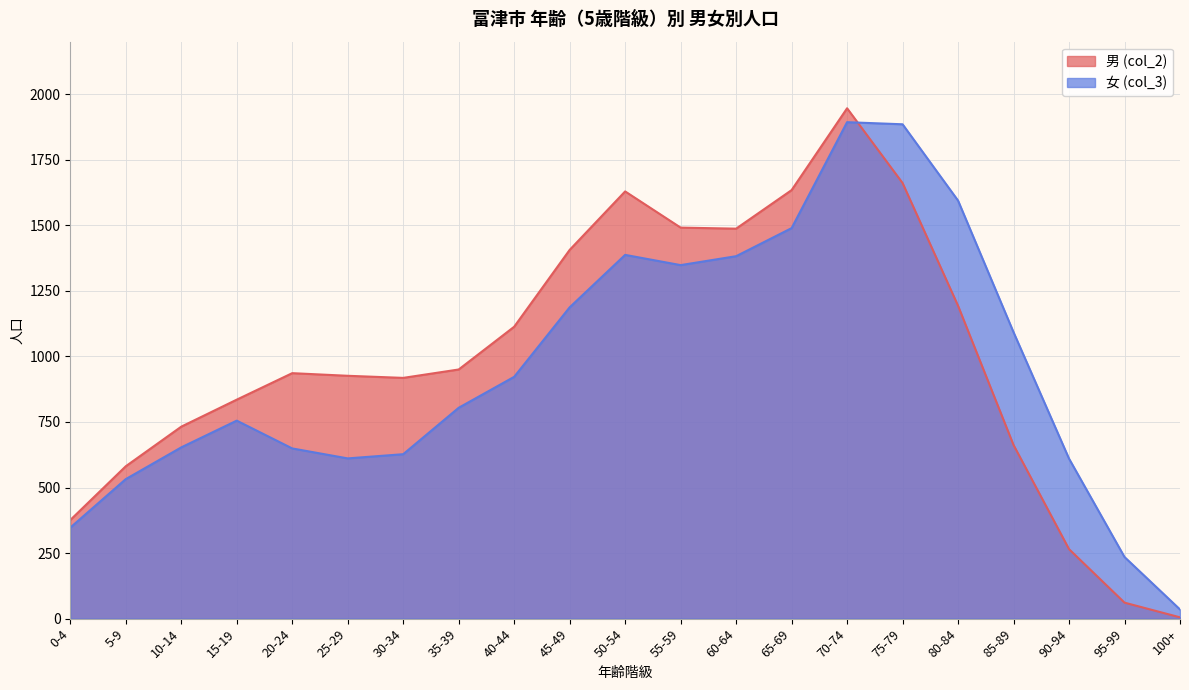

What is the difference between the maximum and minimum values in the 女 (col_3) series?

1858